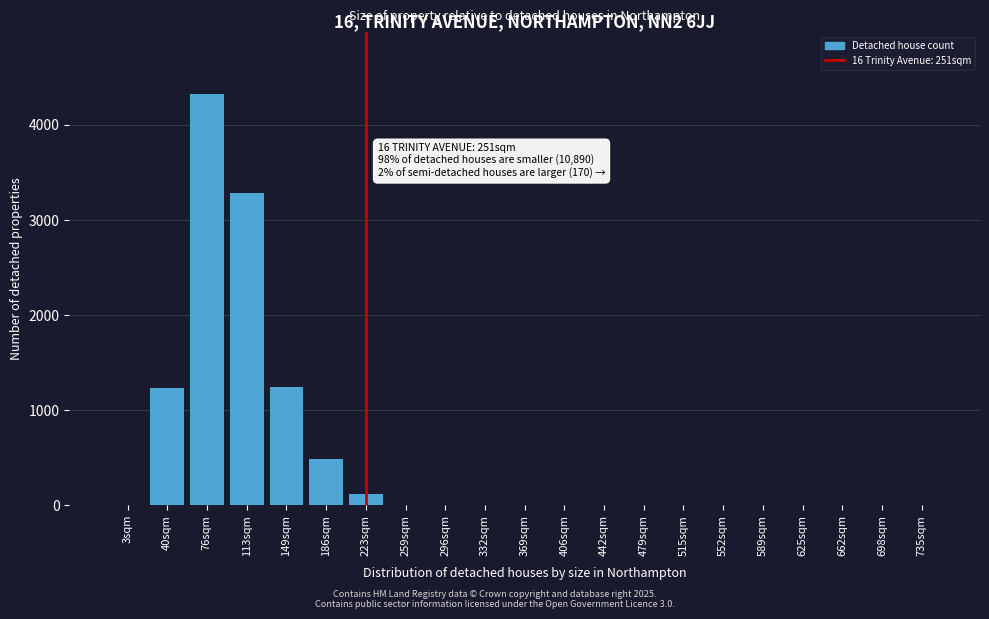

What is the change in value from 76sqm to 552sqm?

-4324